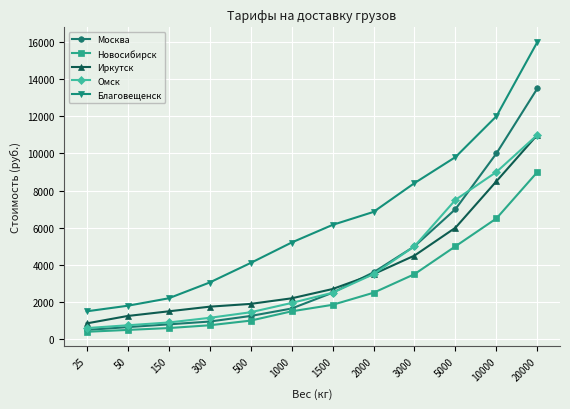

The Новосибирск series shows 5000 at 5000. True or false?

True